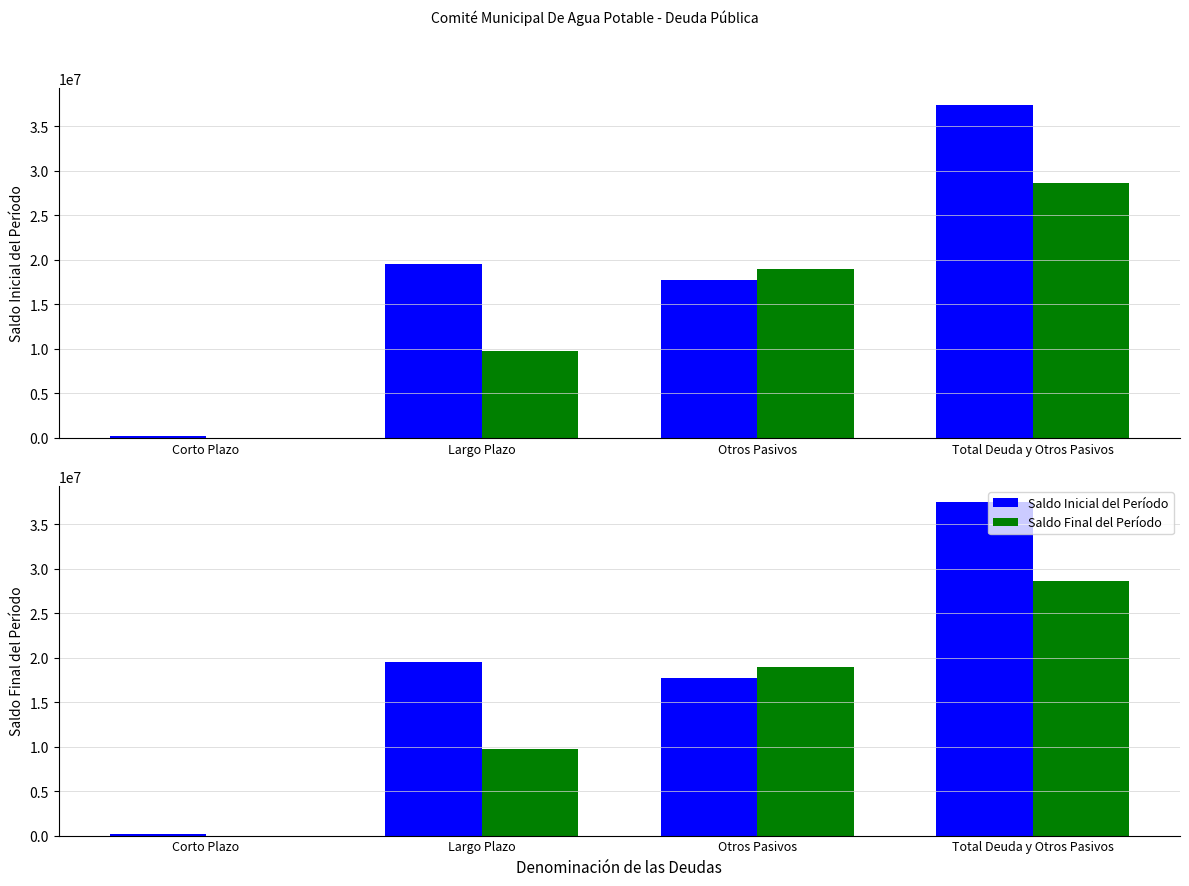

What is the value of the Saldo Inicial del Período bar at the 3rd from the left?

17736157.2